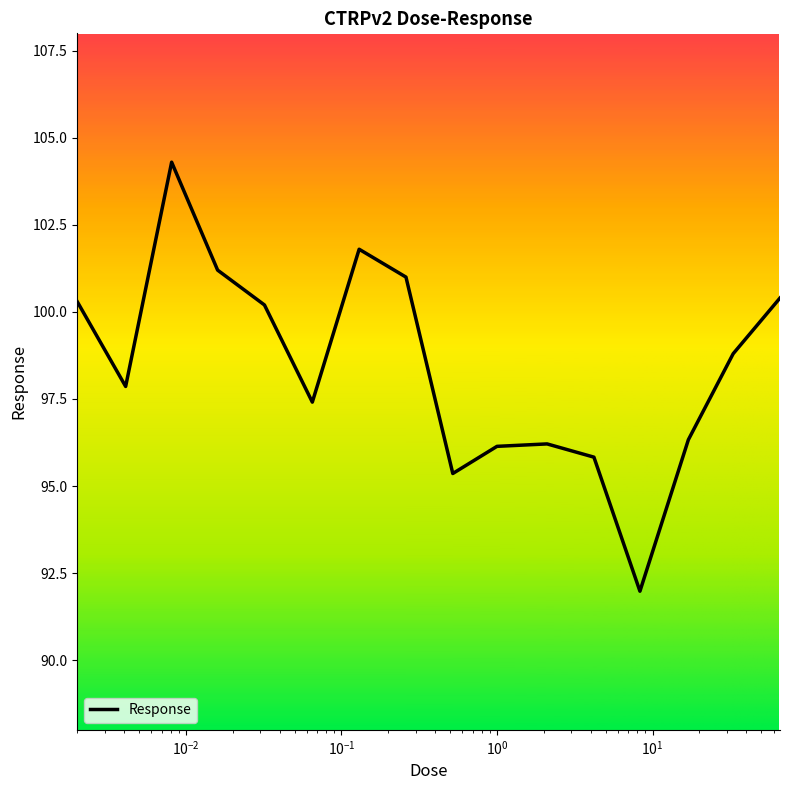

What is the difference between the maximum and minimum values?

12.3